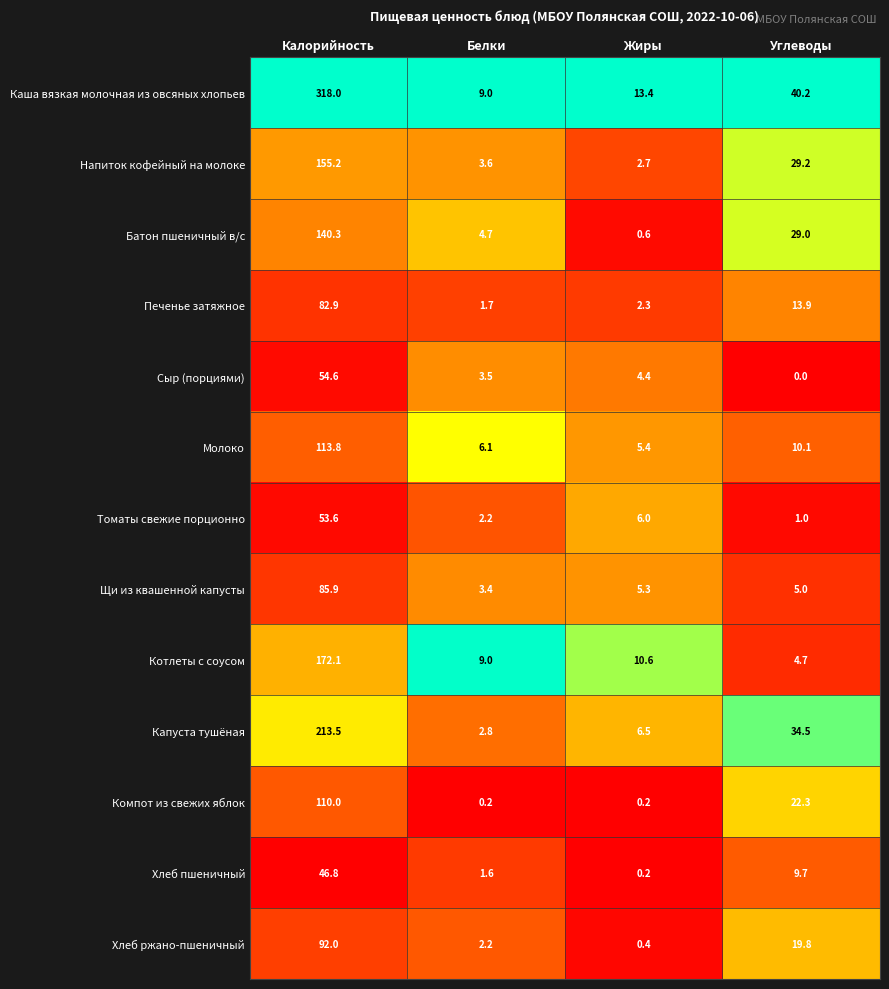

The Напиток кофейный на молоке series shows 72.2 at Калорийность. True or false?

False